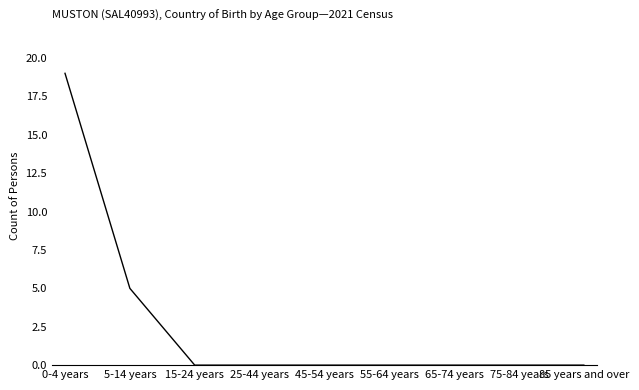

What is the change in value from 5-14 years to 55-64 years?

-5